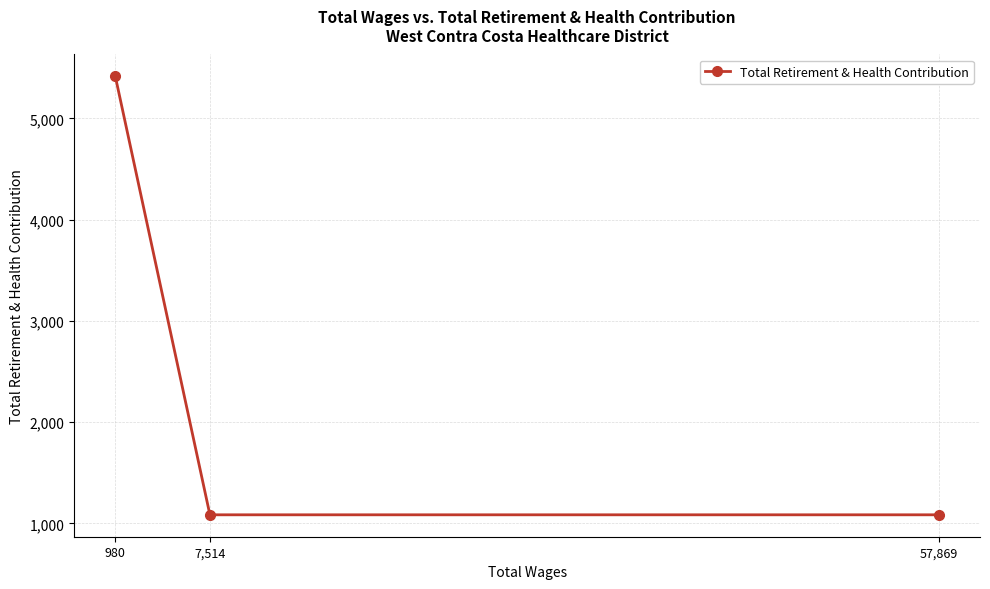

True or false: the data shows 1085 at 57,869.

True